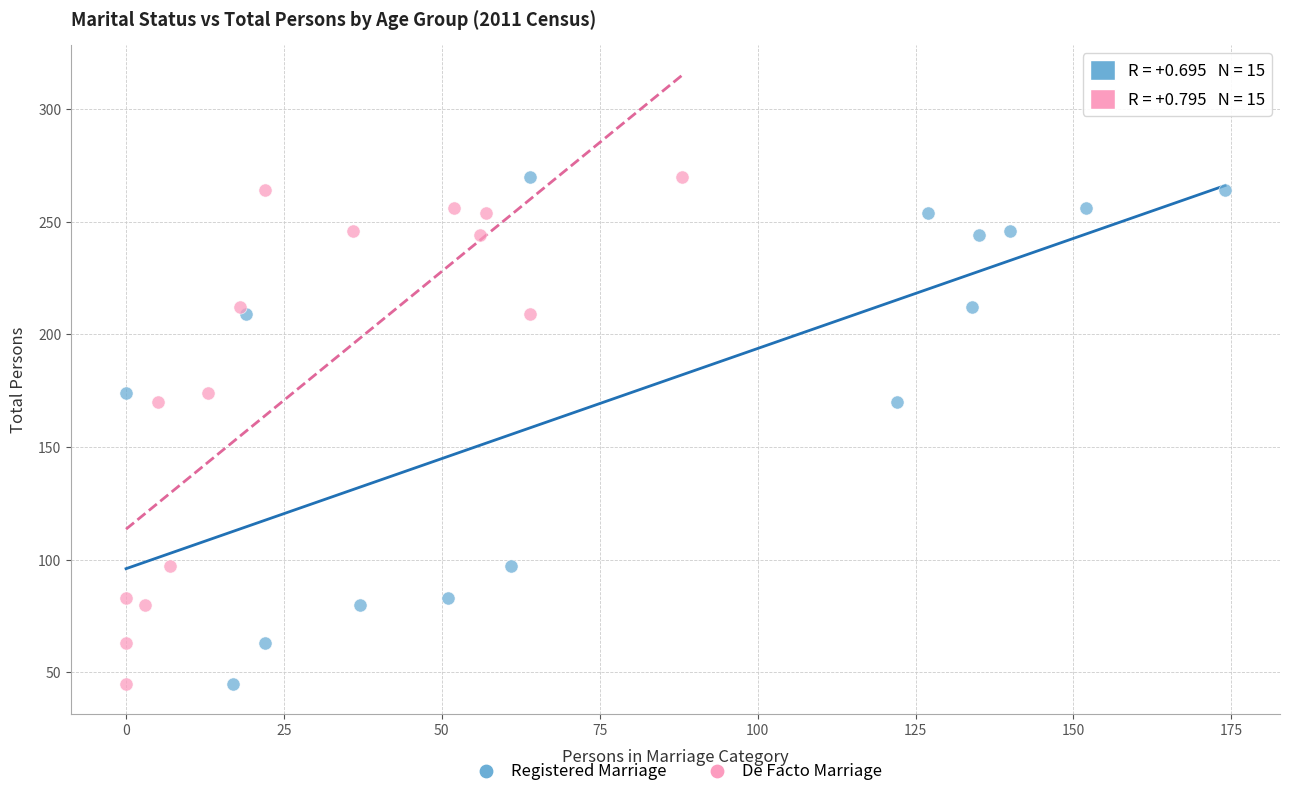

What are all the series names shown in the legend?

Registered Marriage, De Facto Marriage